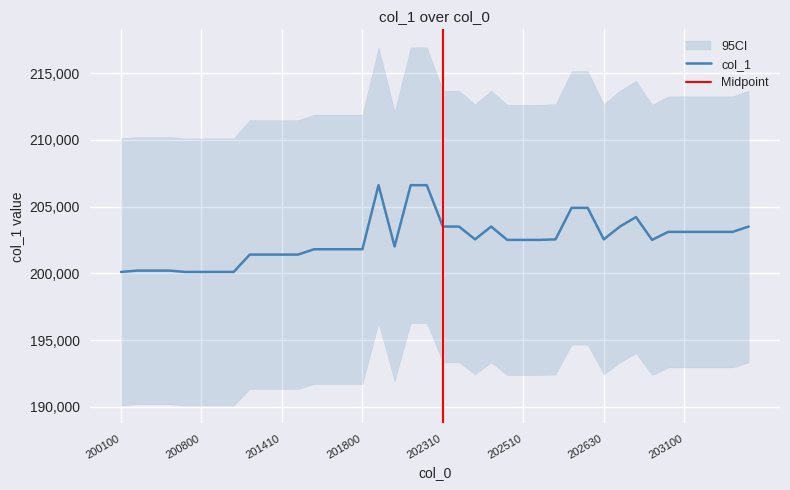

What is the average value?

202508